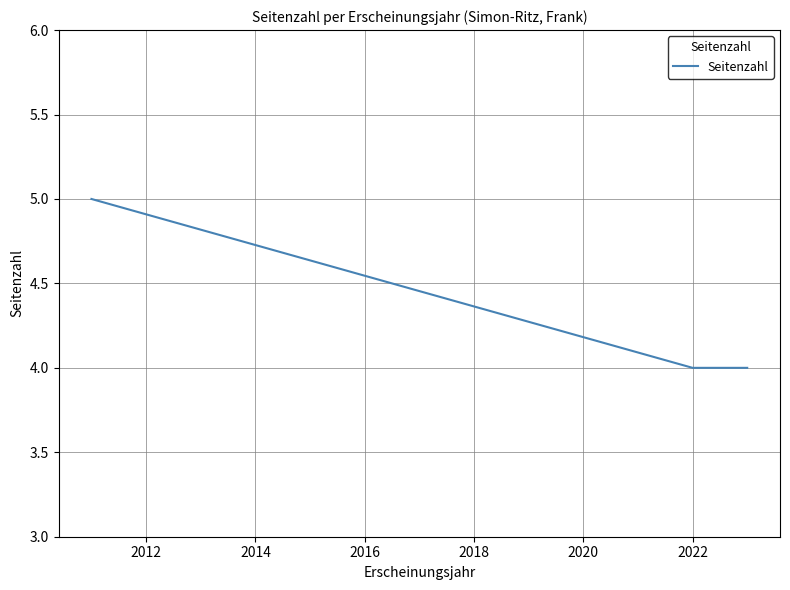

How many lines are shown in the chart?

1